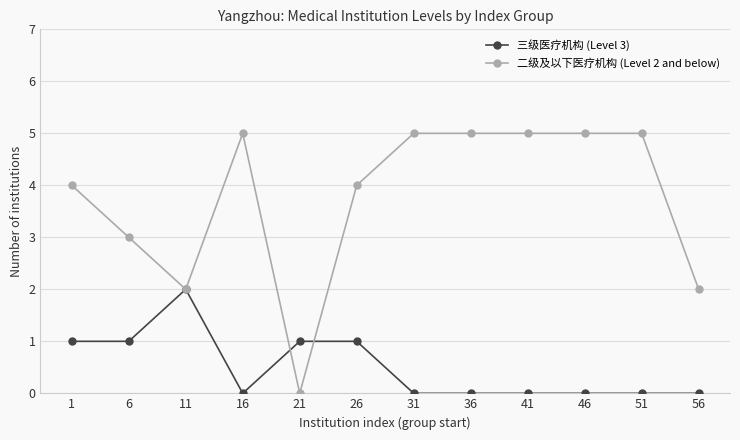

True or false: 二级及以下医疗机构 (Level 2 and below) has a value of 5 at 51.

True